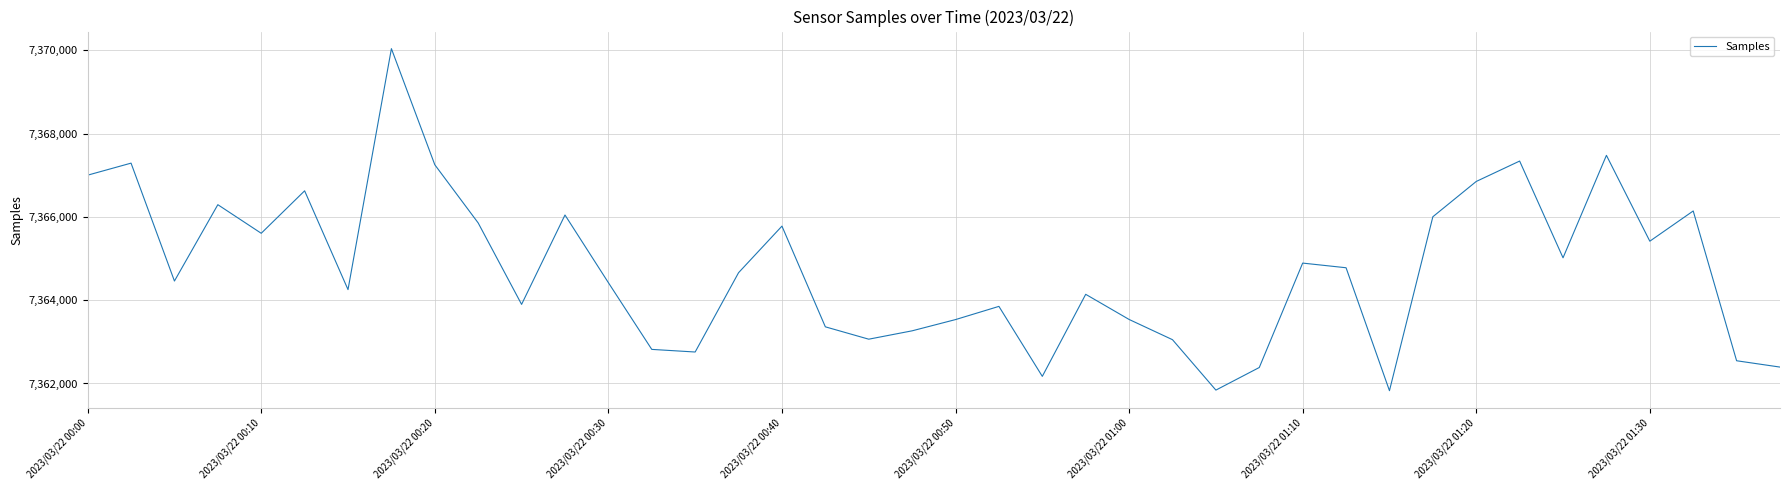

What is the minimum value shown in the chart?

7361827